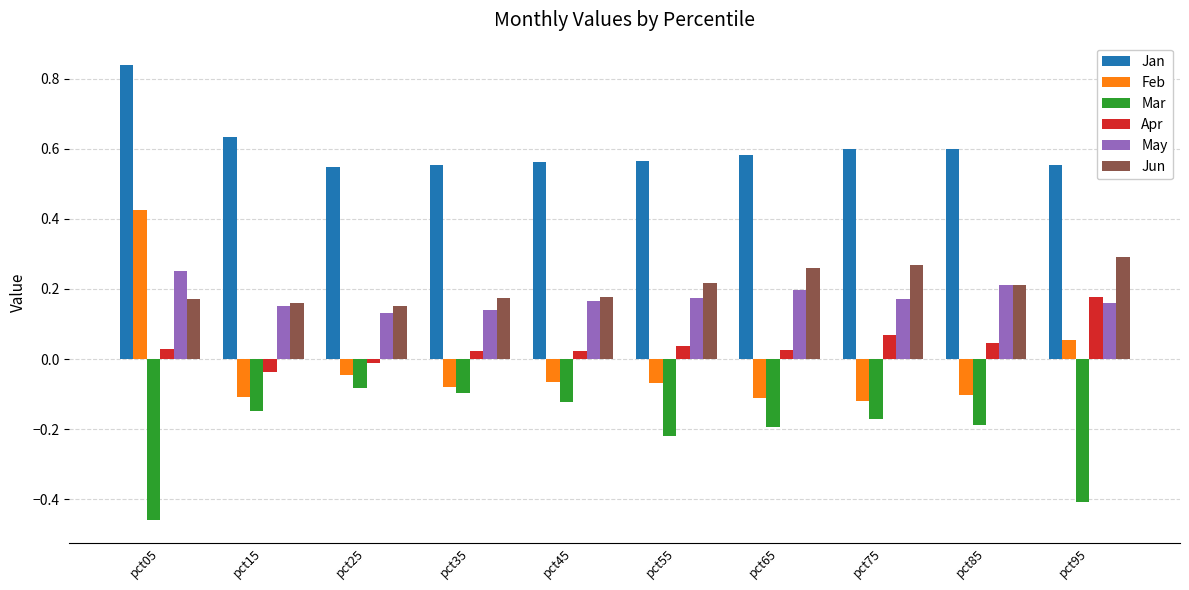

Which series has the largest total across all categories?

Jan